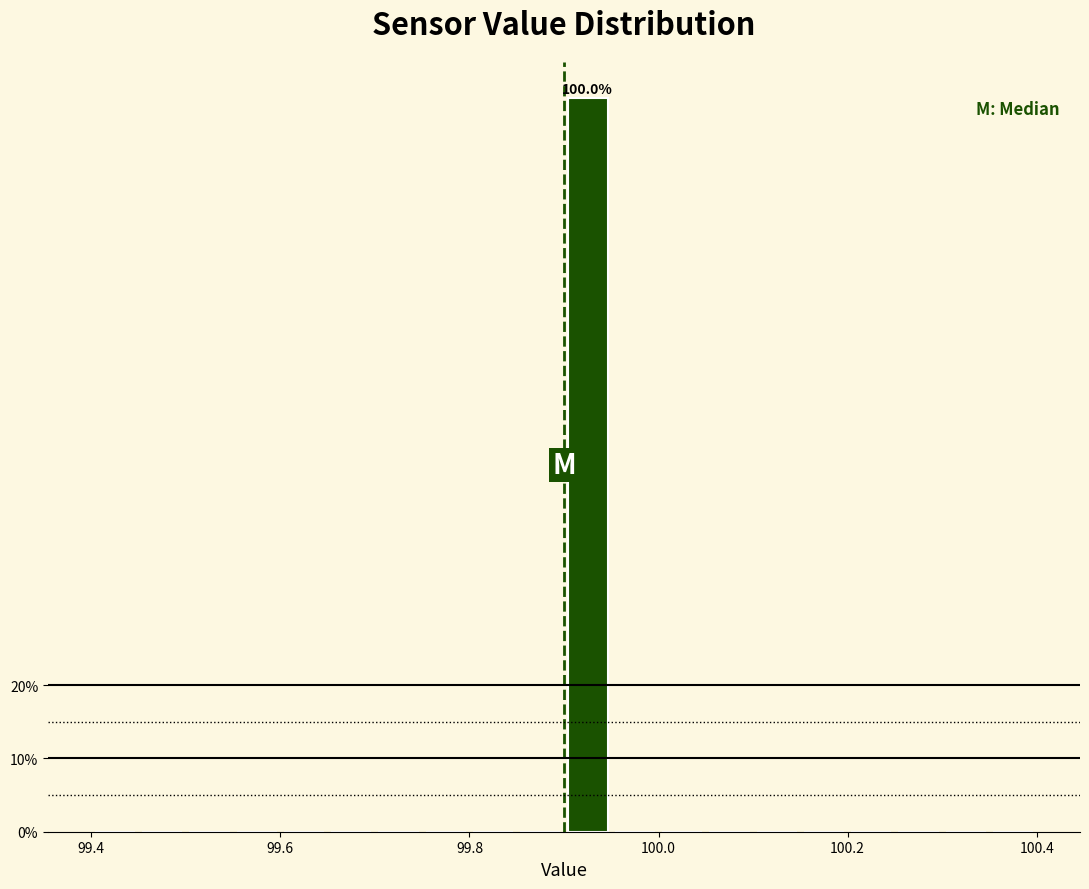

Around what value on the x-axis is the tallest bar? Give the approximate position of its centre, as read against the axis.

99.92